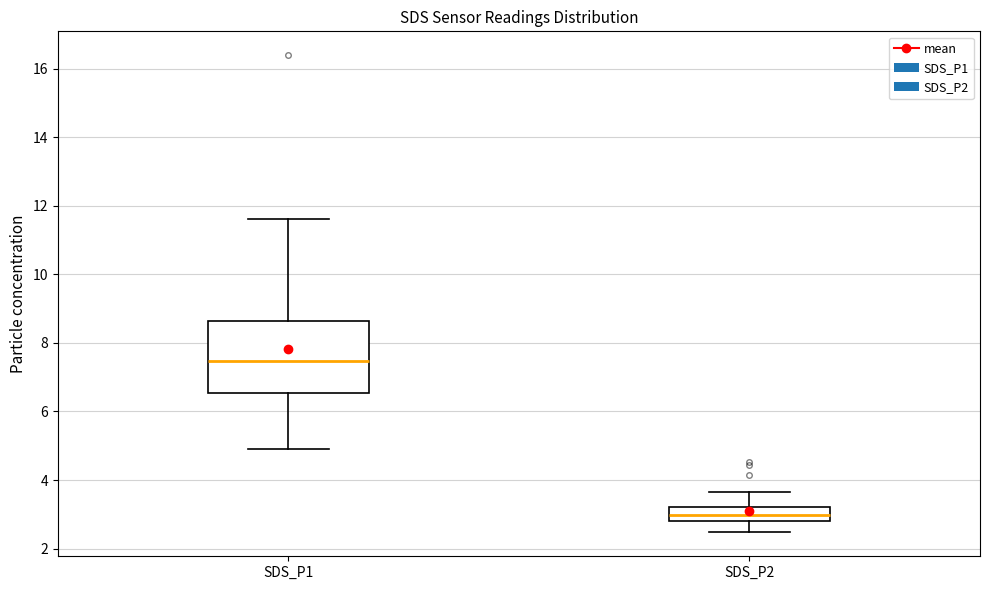

Where is the upper edge of the box for SDS_P1 on the y-axis? The values are not printed on the chart, so give them approximately, as read against the axis.

8.6